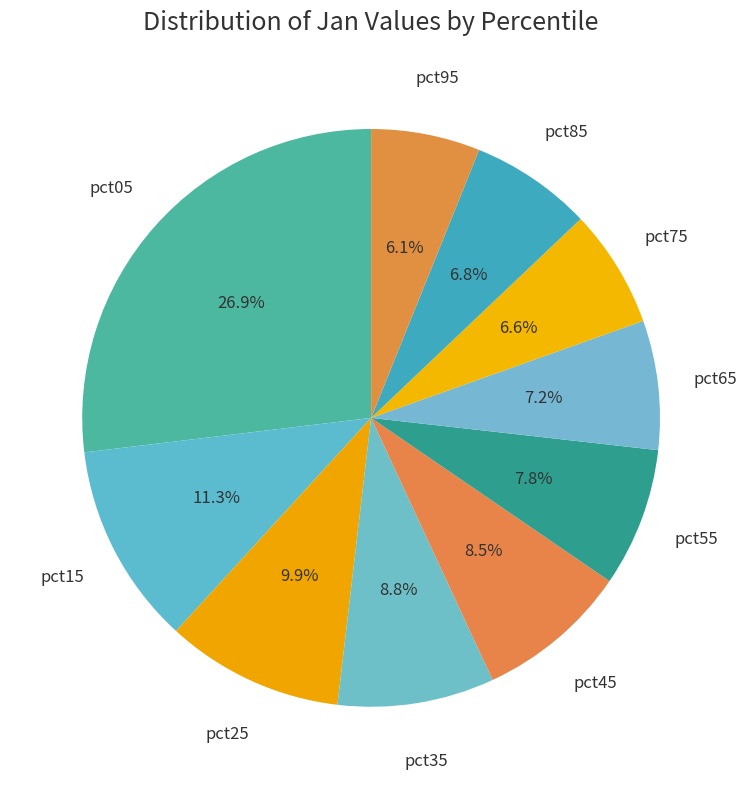

How many segments does this pie chart have?

10